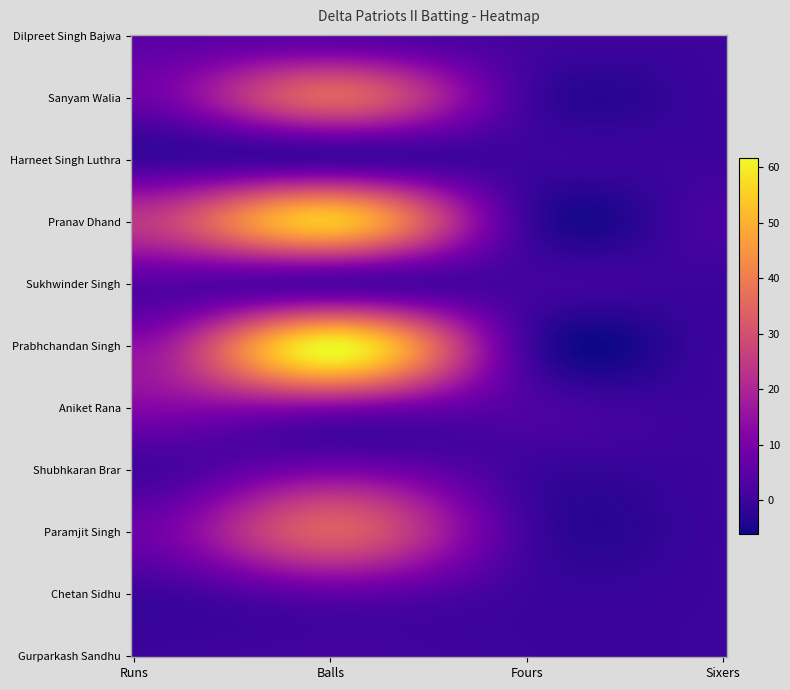

What is the greatest value displayed?

61